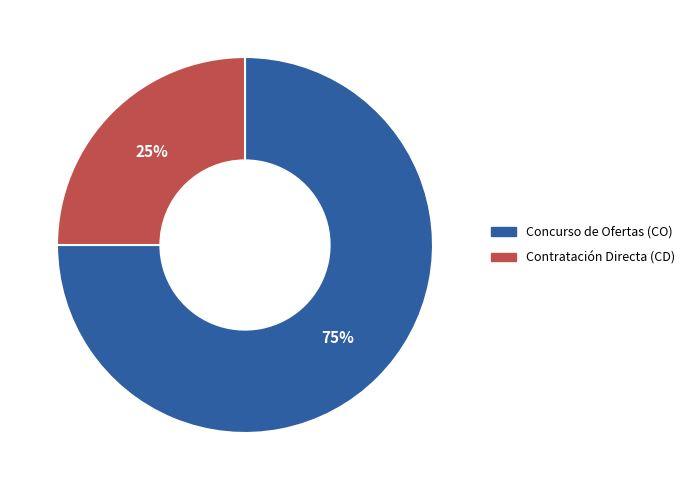

Which slice is the largest?

Concurso de Ofertas (CO)